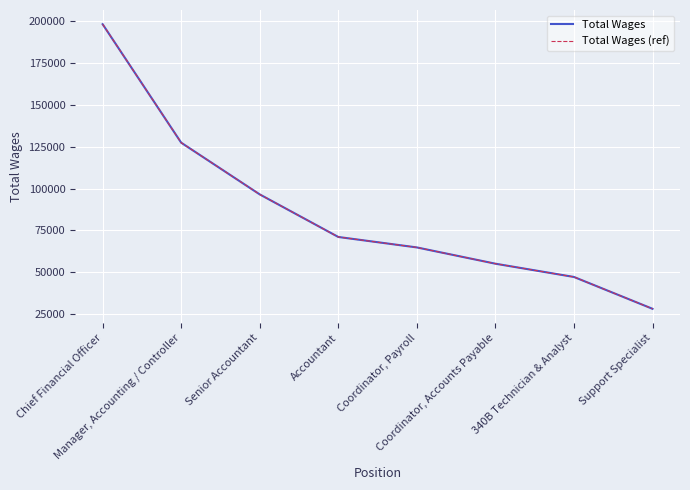

Does the chart display data point markers on the line(s)?

No